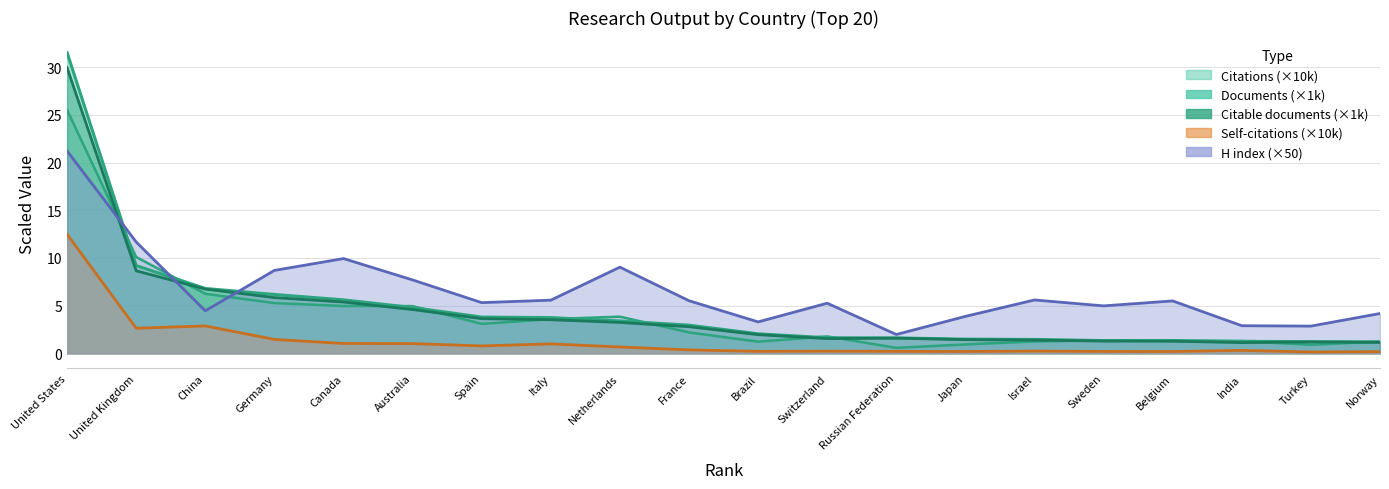

Reading left to right, extract all data points from this chart.

Documents: United States=31.5	United Kingdom=9.2	China=6.8	Germany=6.2	Canada=5.6	Australia=4.8	Spain=3.8	Italy=3.8	Netherlands=3.4	France=3.0	Brazil=2.1	Switzerland=1.6	Russian Federation=1.6	Japan=1.5	Israel=1.5	Sweden=1.3	Belgium=1.3	India=1.3	Turkey=1.2	Norway=1.2
Citable documents: United States=30.0	United Kingdom=8.7	China=6.7	Germany=5.8	Canada=5.4	Australia=4.6	Spain=3.6	Italy=3.5	Netherlands=3.2	France=2.8	Brazil=2.0	Switzerland=1.6	Russian Federation=1.6	Japan=1.4	Israel=1.4	Sweden=1.3	Belgium=1.3	India=1.1	Turkey=1.2	Norway=1.1
Citations: United States=25.5	United Kingdom=10.1	China=6.2	Germany=5.3	Canada=5.0	Australia=5.0	Spain=3.1	Italy=3.6	Netherlands=3.9	France=2.2	Brazil=1.2	Switzerland=1.8	Russian Federation=0.6	Japan=0.9	Israel=1.2	Sweden=1.4	Belgium=1.3	India=1.3	Turkey=0.9	Norway=1.2
Self-citations: United States=12.5	United Kingdom=2.6	China=2.9	Germany=1.5	Canada=1.0	Australia=1.0	Spain=0.8	Italy=1.0	Netherlands=0.7	France=0.4	Brazil=0.2	Switzerland=0.2	Russian Federation=0.2	Japan=0.2	Israel=0.2	Sweden=0.2	Belgium=0.2	India=0.3	Turkey=0.1	Norway=0.2
H index: United States=21.2	United Kingdom=11.7	China=4.5	Germany=8.7	Canada=9.9	Australia=7.7	Spain=5.3	Italy=5.6	Netherlands=9.0	France=5.5	Brazil=3.3	Switzerland=5.3	Russian Federation=2.0	Japan=3.9	Israel=5.6	Sweden=5.0	Belgium=5.5	India=2.9	Turkey=2.9	Norway=4.2